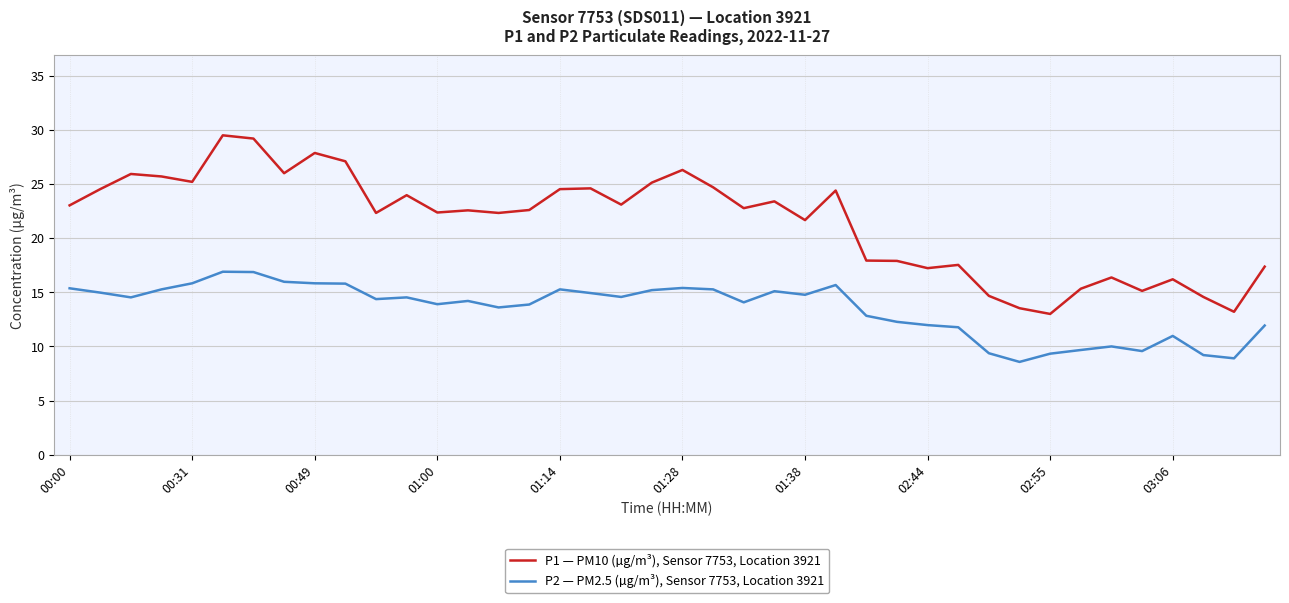

True or false: P1 — PM10 (µg/m³), Sensor 7753, Location 3921 and P2 — PM2.5 (µg/m³), Sensor 7753, Location 3921 cross at least once.

False